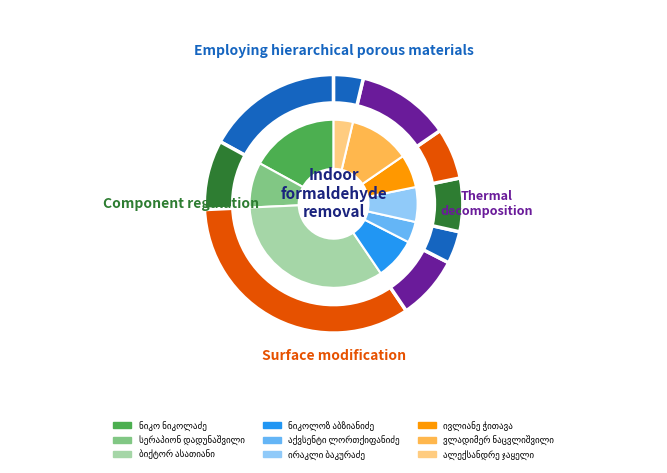

To the nearest percent, what portion does ირაკლი ბაკურაძე represent?

7%